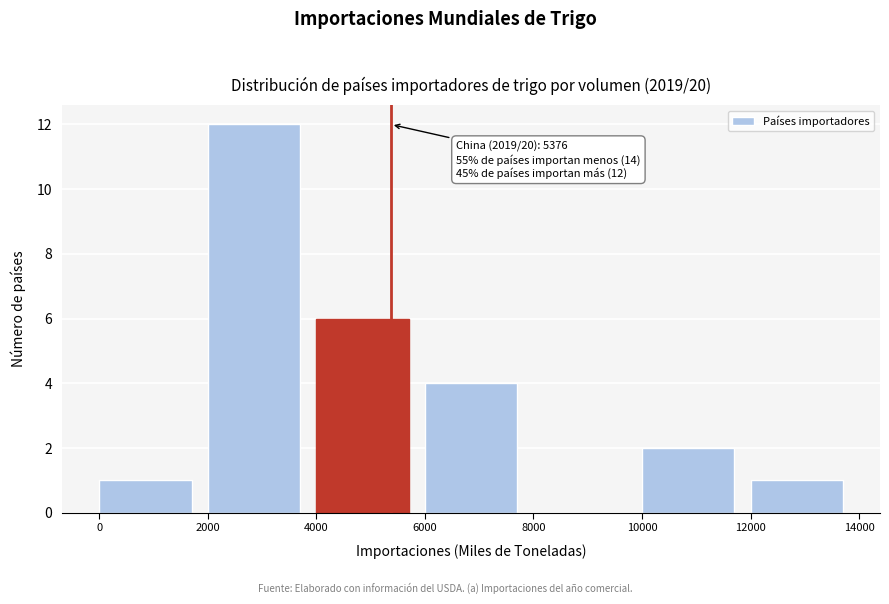

Which range on the x-axis has the tallest bar?

2000 to 4000